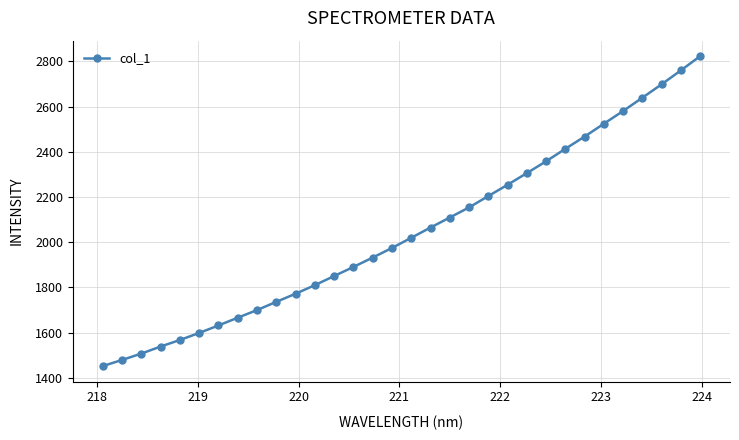

What is the sum of all values?

65476.6